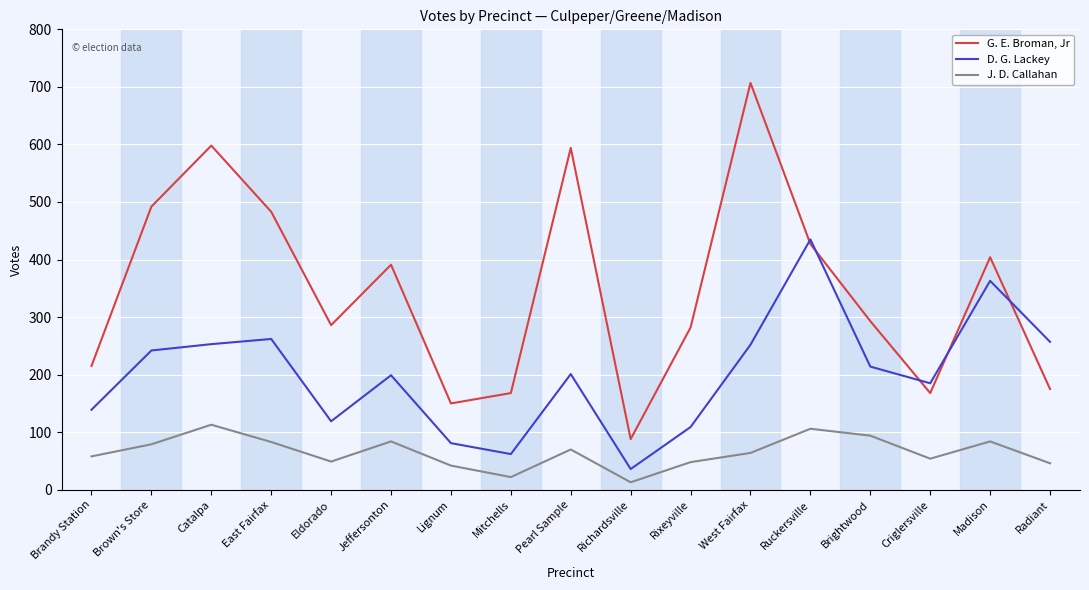

What is the difference between the maximum and minimum values in the D. G. Lackey series?

399